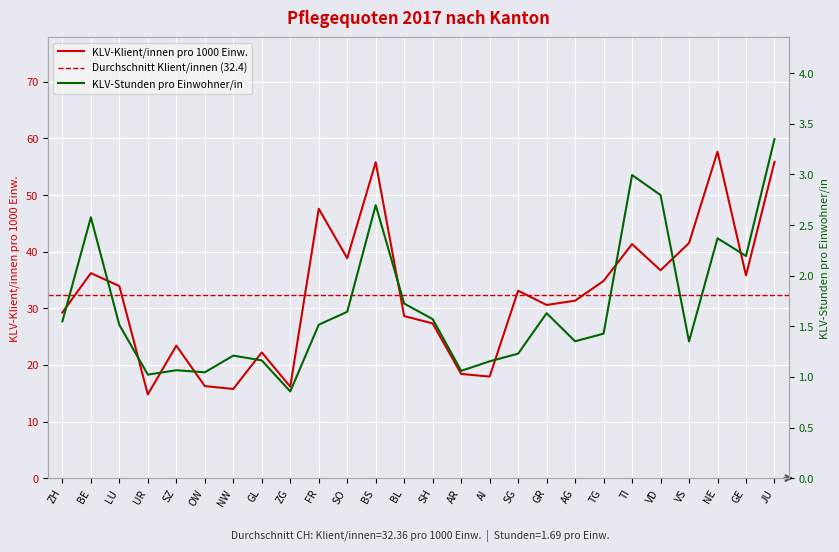

True or false: KLV-Klient/innen pro 1000 Einw. and KLV-Stunden pro Einwohner/in intersect in this chart.

False